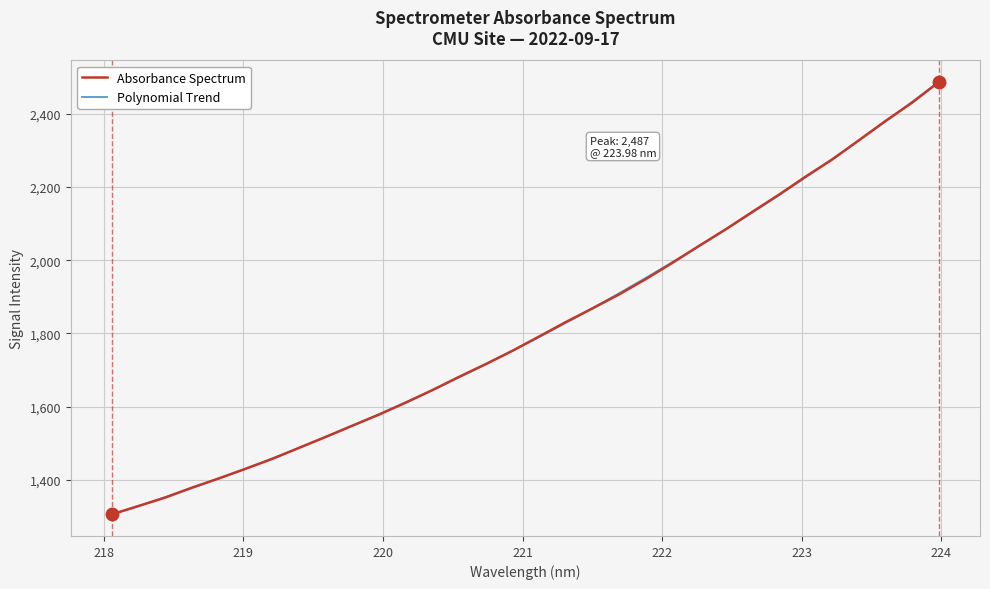

List the labels in order of value, smallest first.

218.0596, 218.2508, 218.442, 218.6332, 218.8244, 219.0156, 219.2067, 219.3979, 219.589, 219.7801, 219.9712, 220.1623, 220.3533, 220.5444, 220.7354, 220.9264, 221.1174, 221.3083, 221.4993, 221.6902, 221.8812, 222.0721, 222.263, 222.4538, 222.6447, 222.8355, 223.0264, 223.2172, 223.408, 223.5987, 223.7895, 223.9802